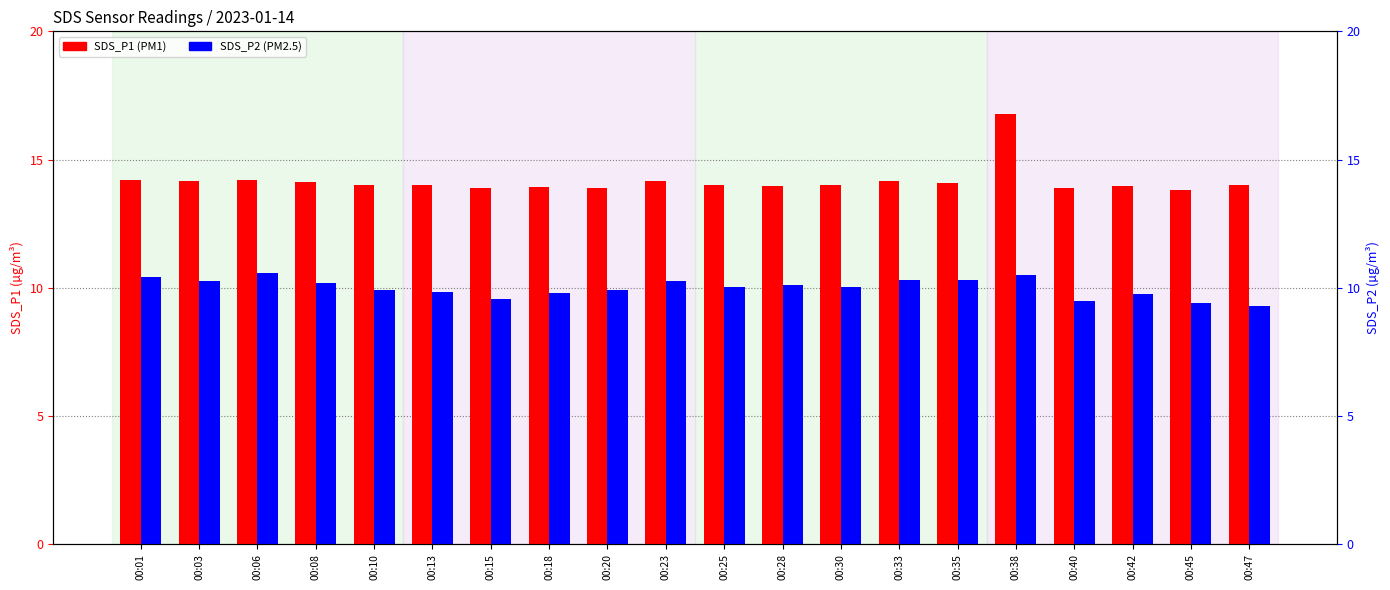

How many data points in SDS_P2 are less than 10?

9